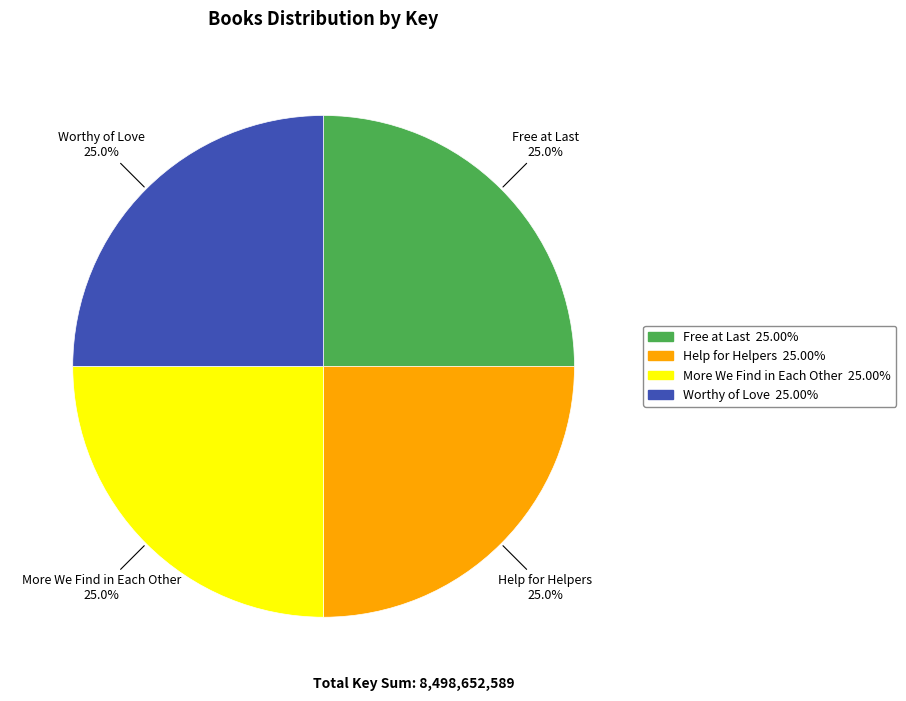

True or false: Help for Helpers accounts for 33% of the total.

False